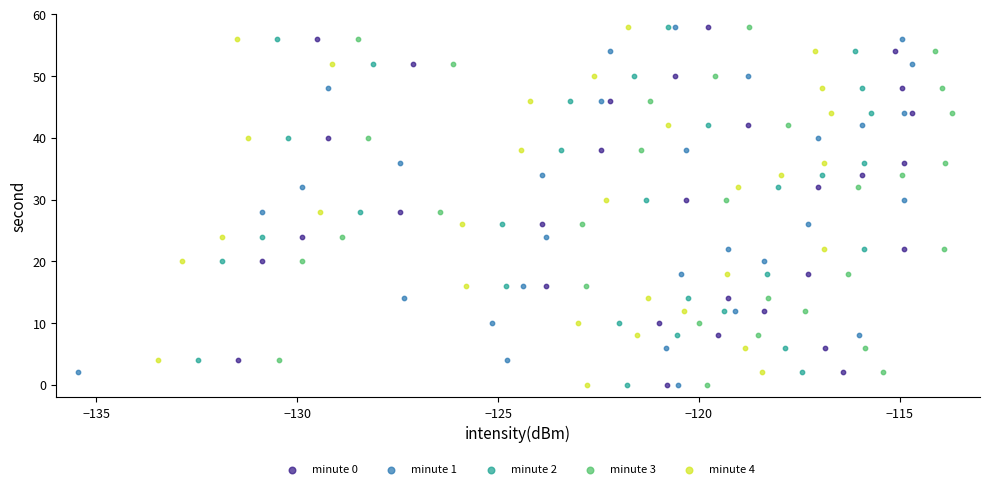

What are all the series names shown in the legend?

minute 0, minute 1, minute 2, minute 3, minute 4